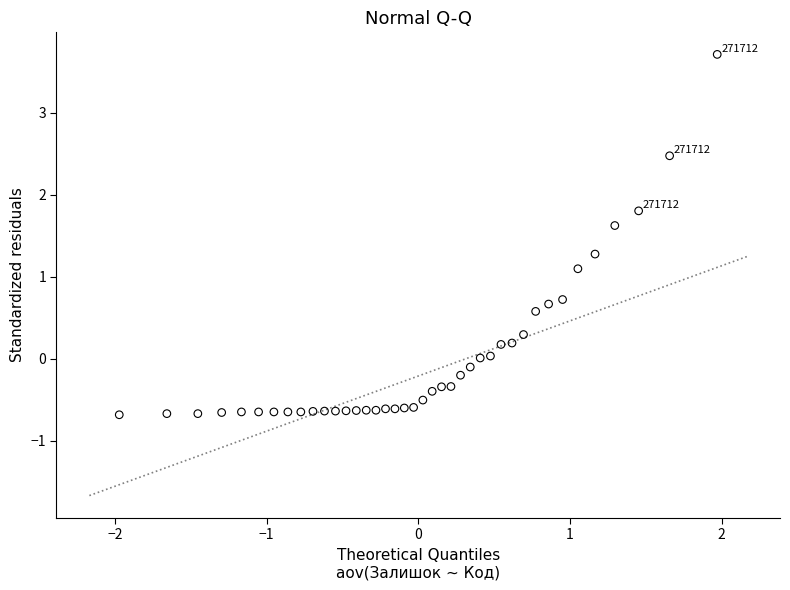

What is the range of Y values (max minus min)?

4.4